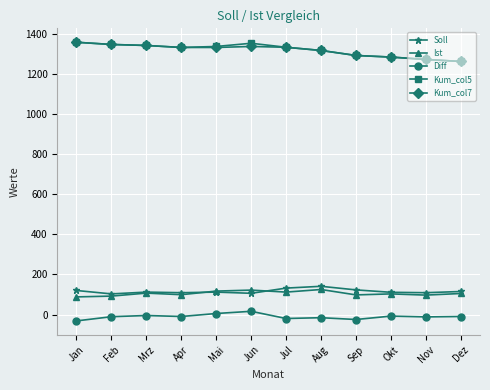

What is the spread (max minus min) of values at Dez?

1275